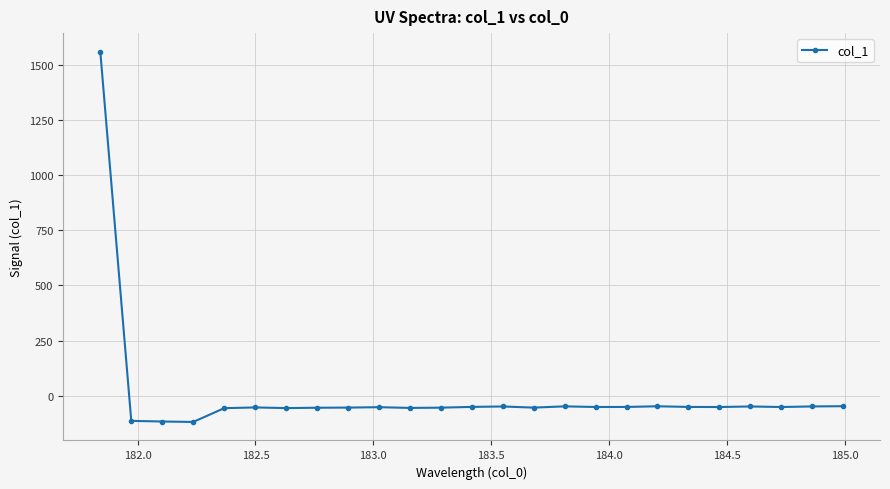

What is the greatest value displayed?

1560.5